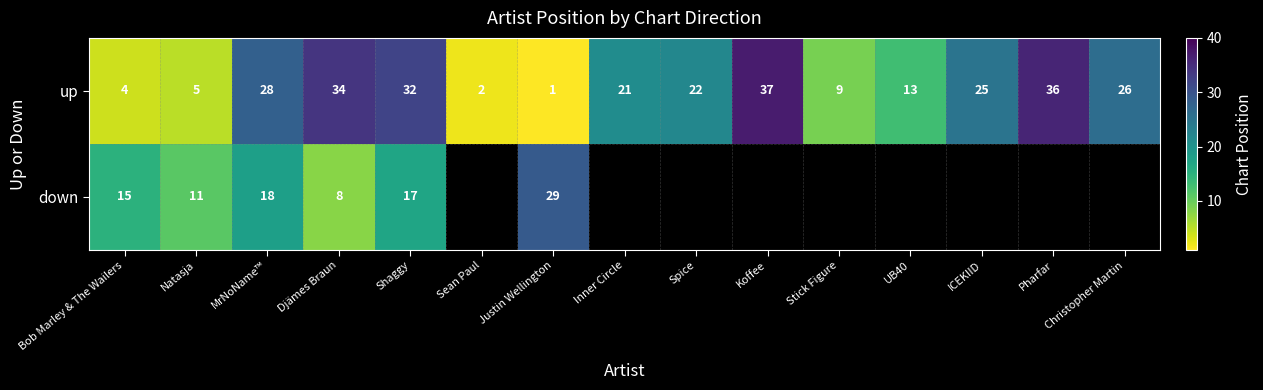

What is the total value across all series at Djämes Braun?

42